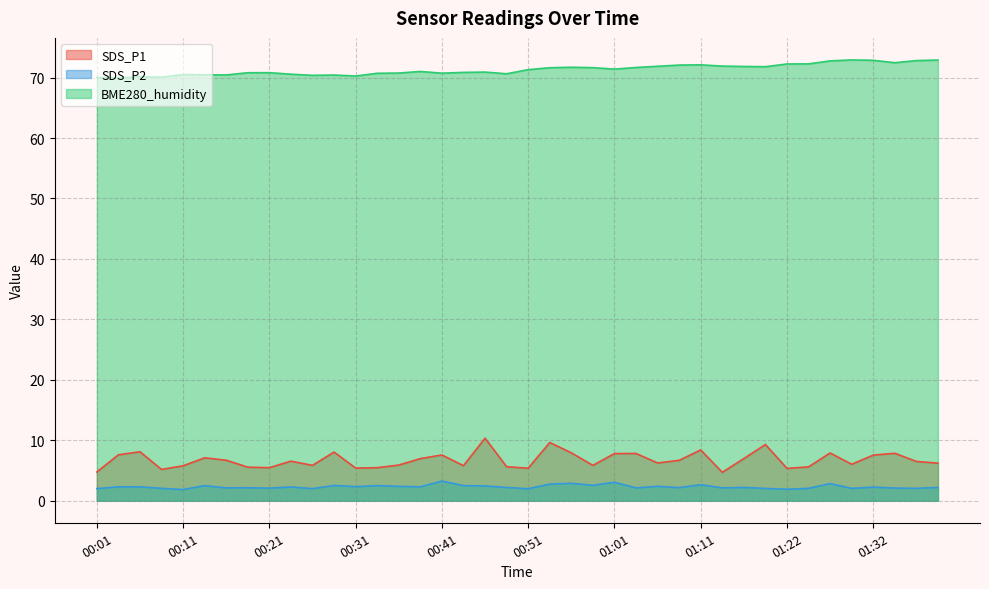

What is the average value of the BME280_humidity series?

71.3